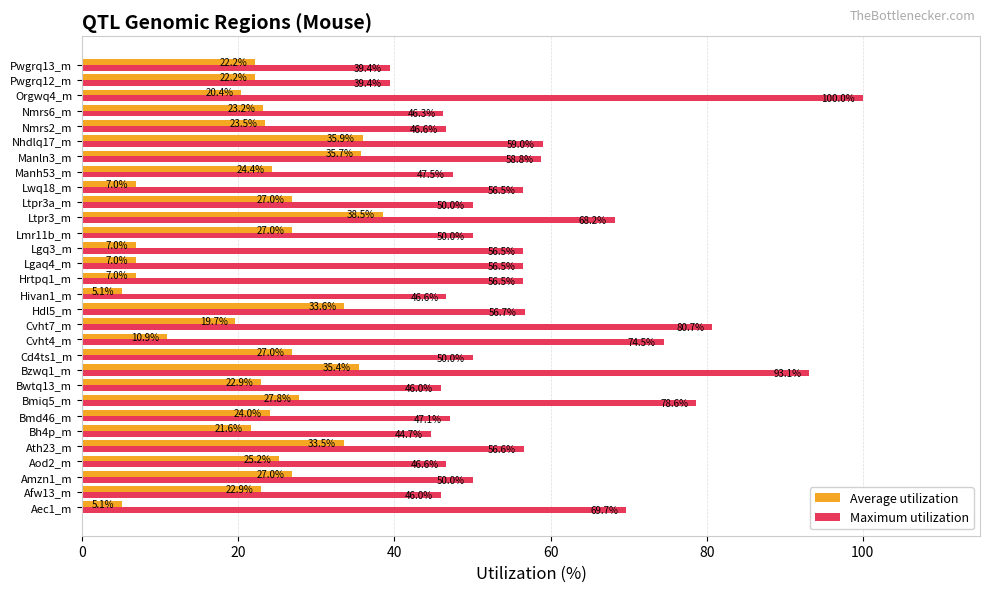

What are all the series names shown in the legend?

Average utilization, Maximum utilization